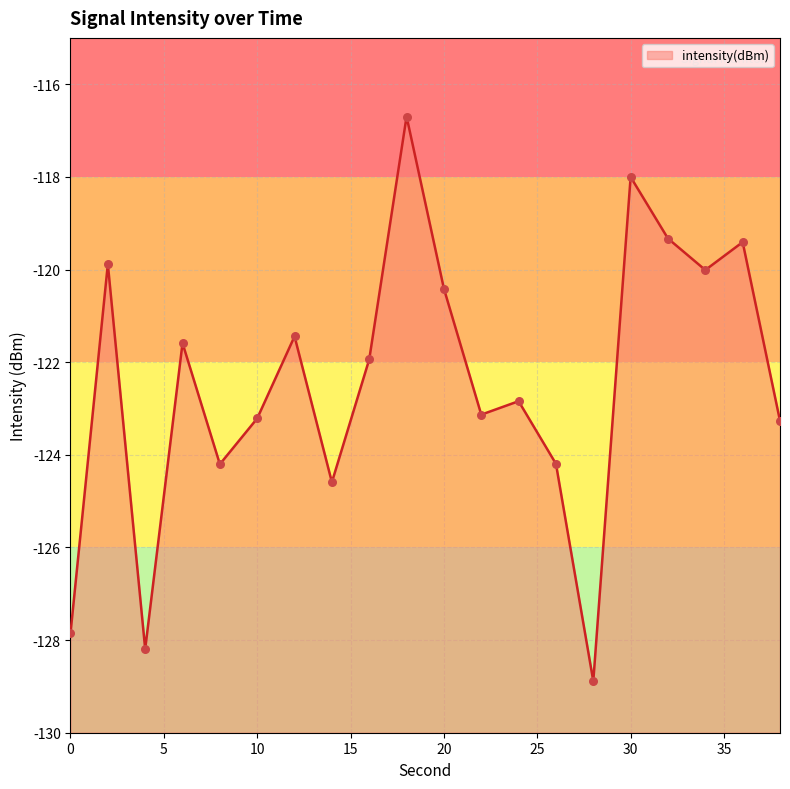

What is the change in value from 10 to 34?

+3.2